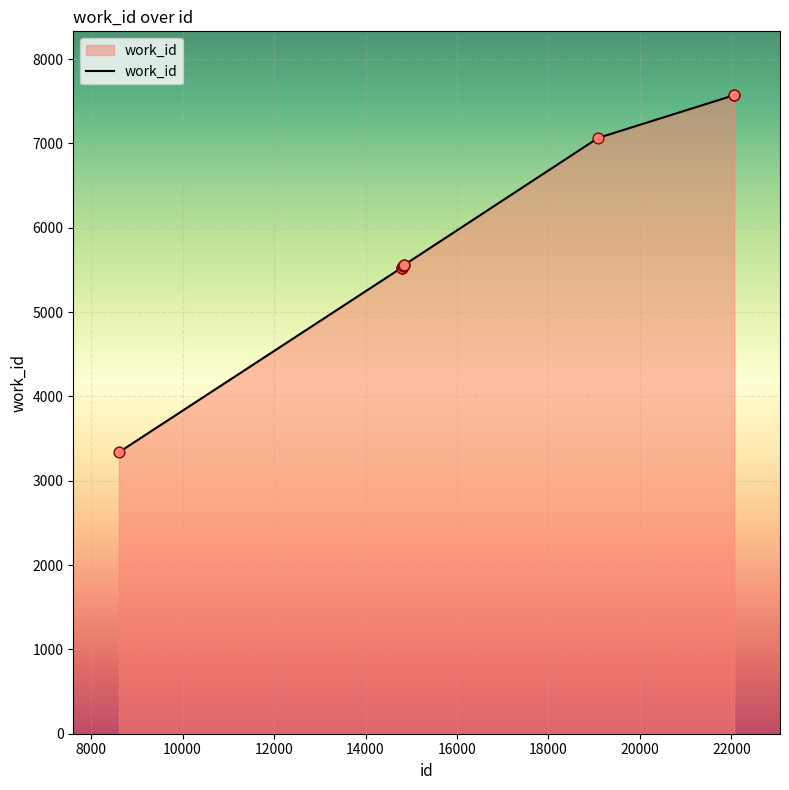

What is the minimum value shown in the chart?

3338